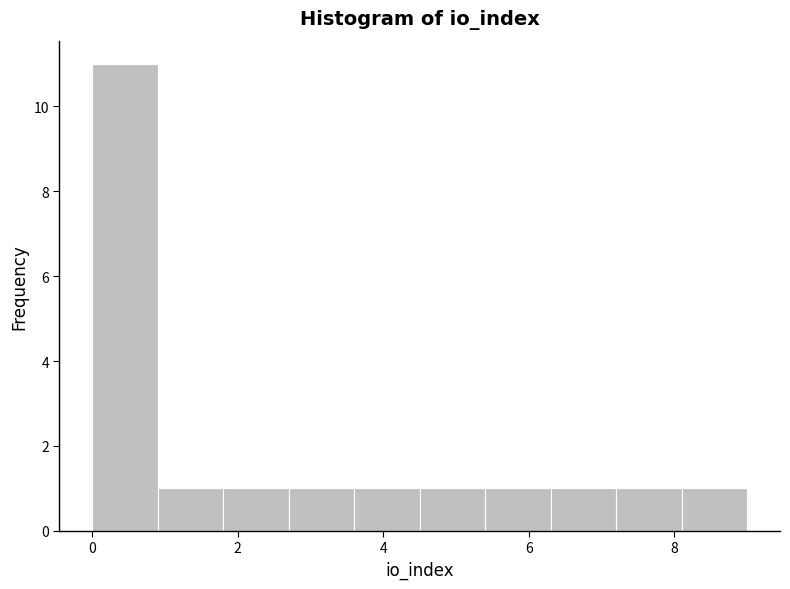

Which range on the x-axis has the tallest bar?

0.0 to 0.9